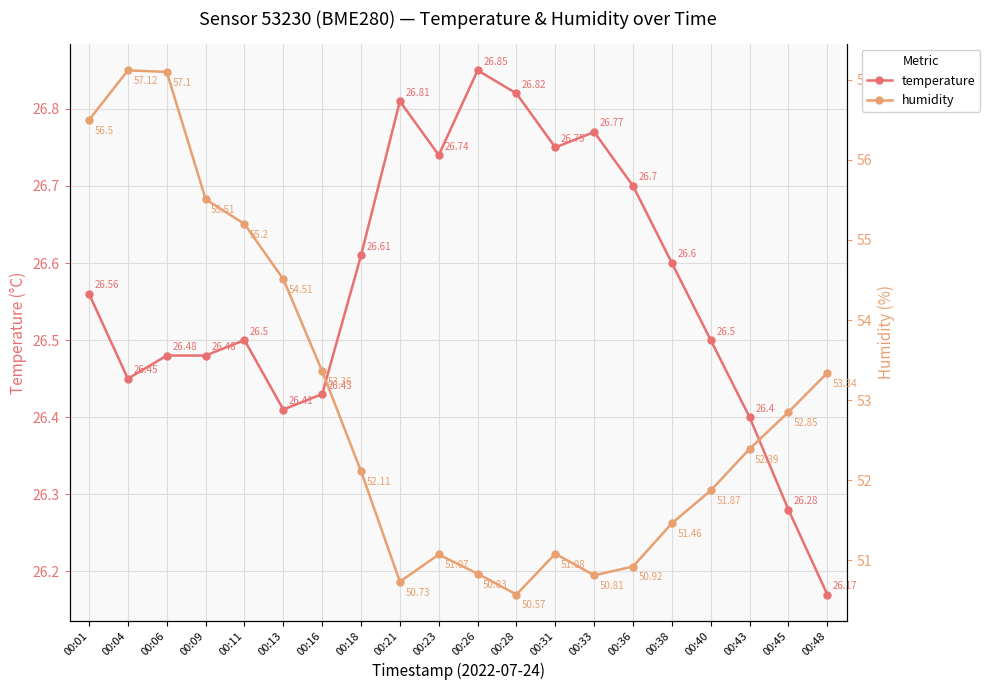

What is the difference between the maximum and minimum values in the temperature series?

0.7